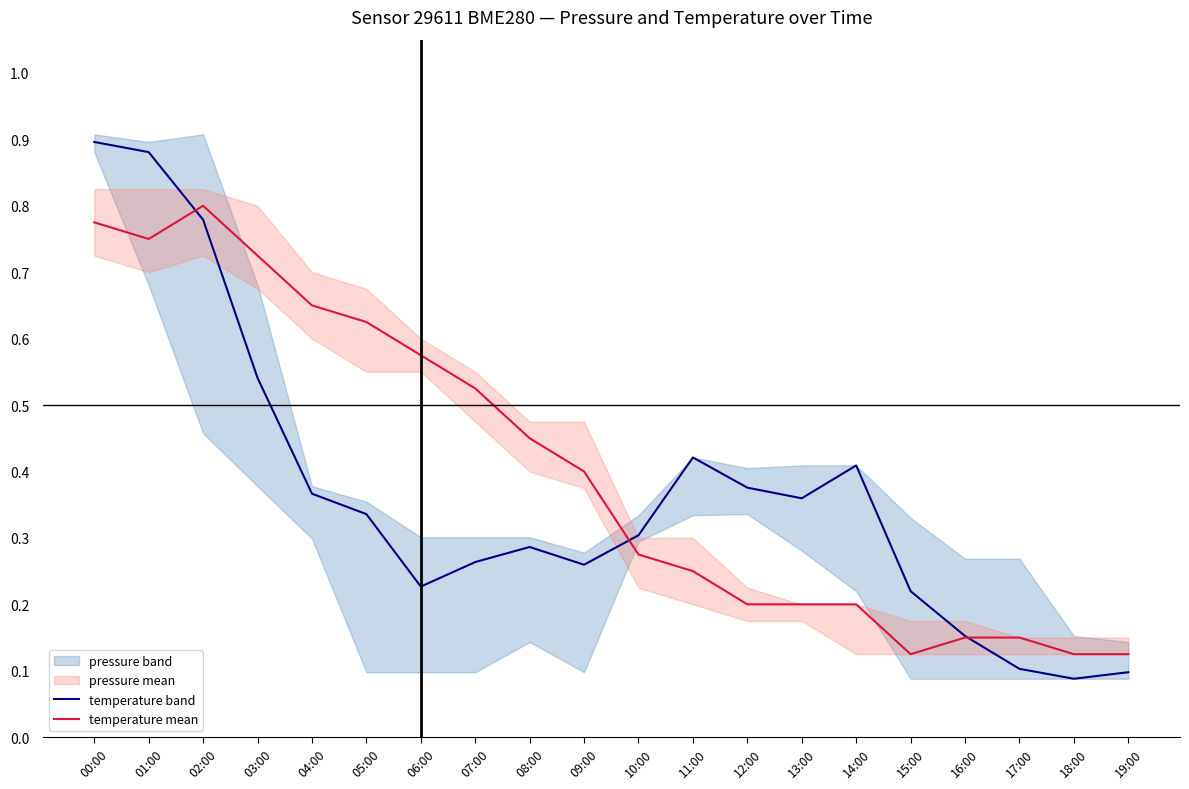

What is the difference between the pressure mean values at 05:00 and 14:00?

0.1